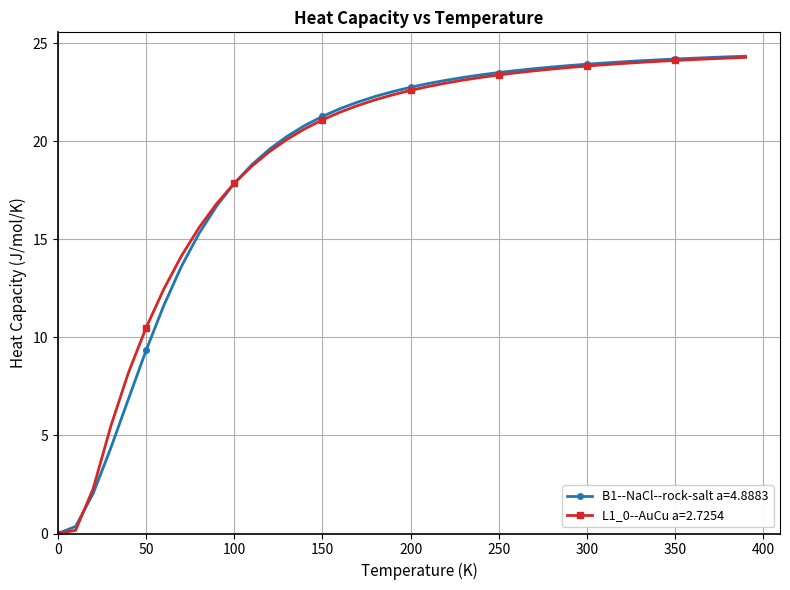

How many data points does each series have?

40